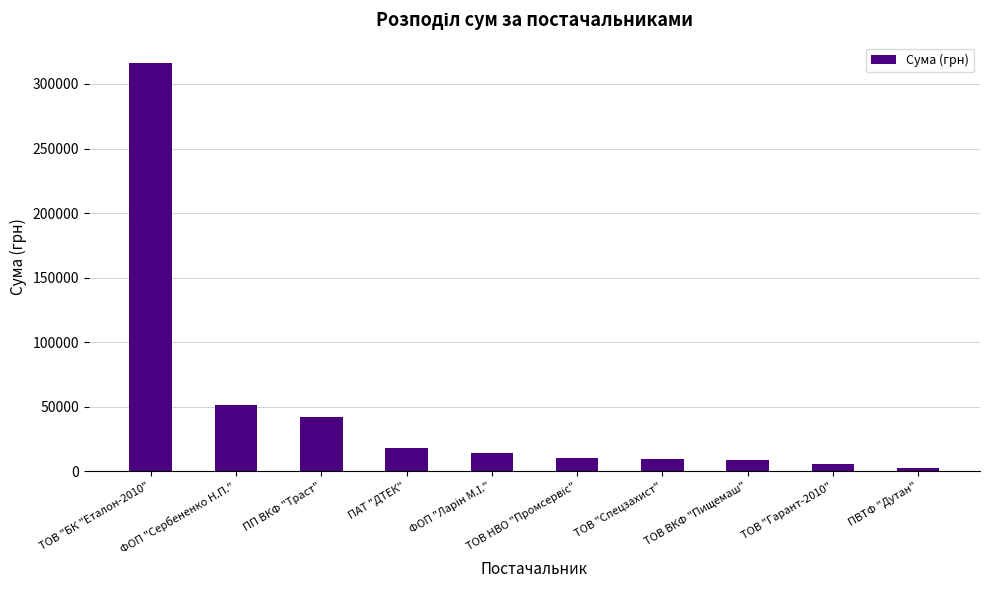

True or false: the data shows 51285.7 at ФОП "Сербененко Н.П.".

True